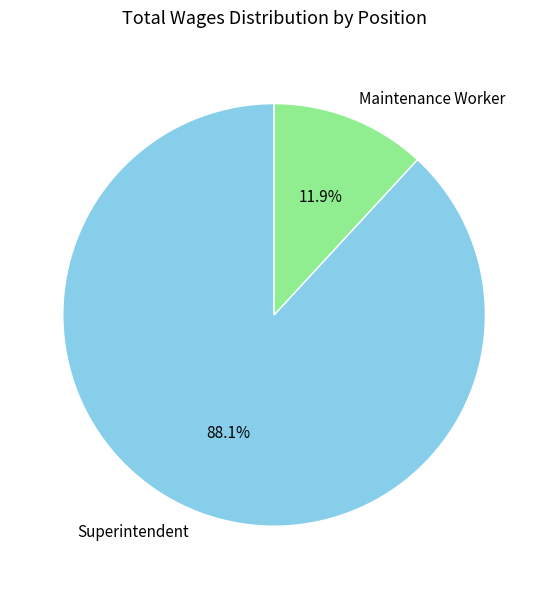

Combined, what portion of the pie is Maintenance Worker and Superintendent?

100.0%